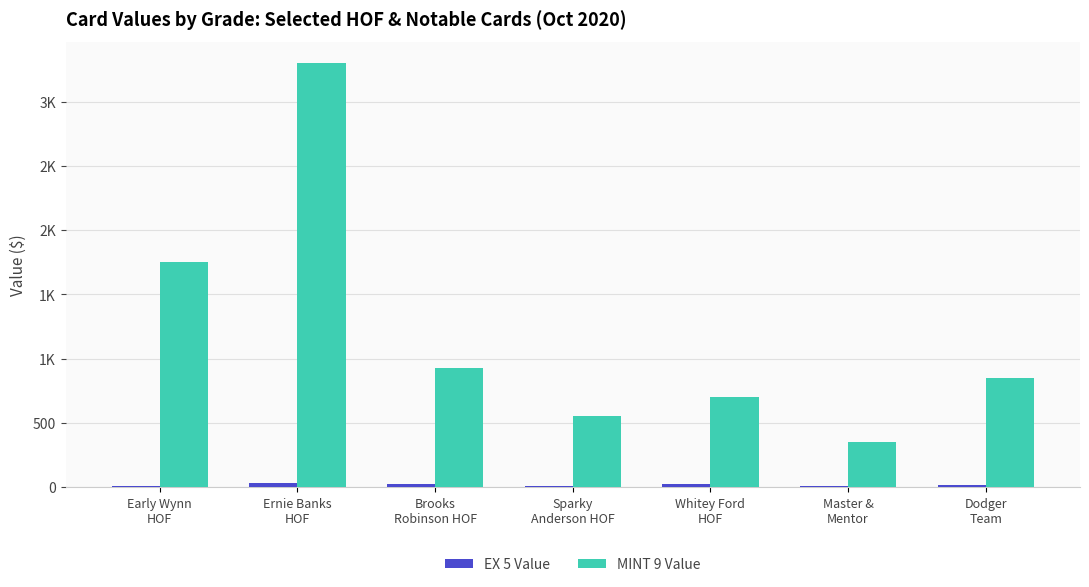

Does the chart contain stacked bars?

No